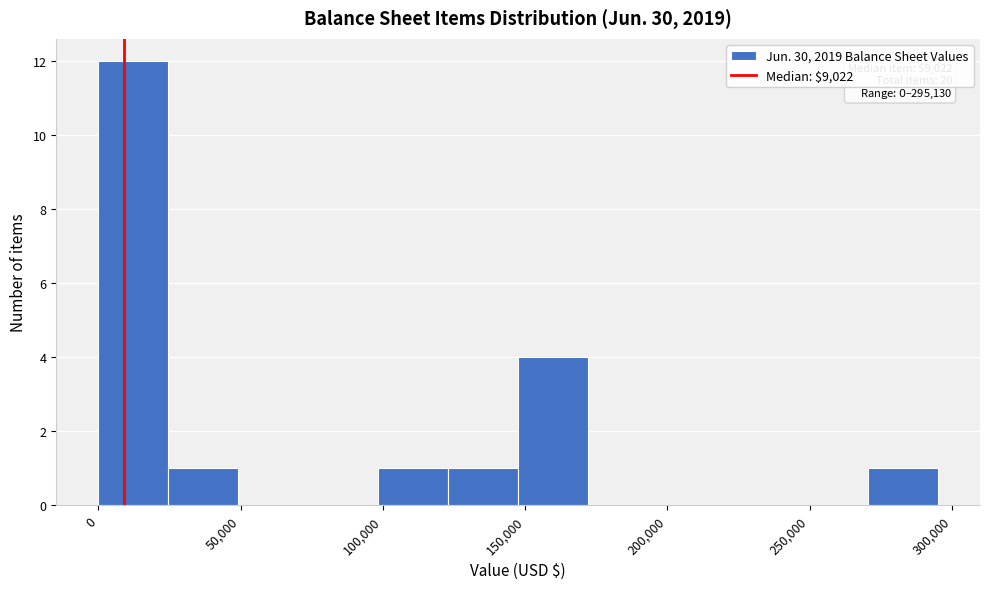

Over which range of the x-axis is the bar tallest?

0 to 25000